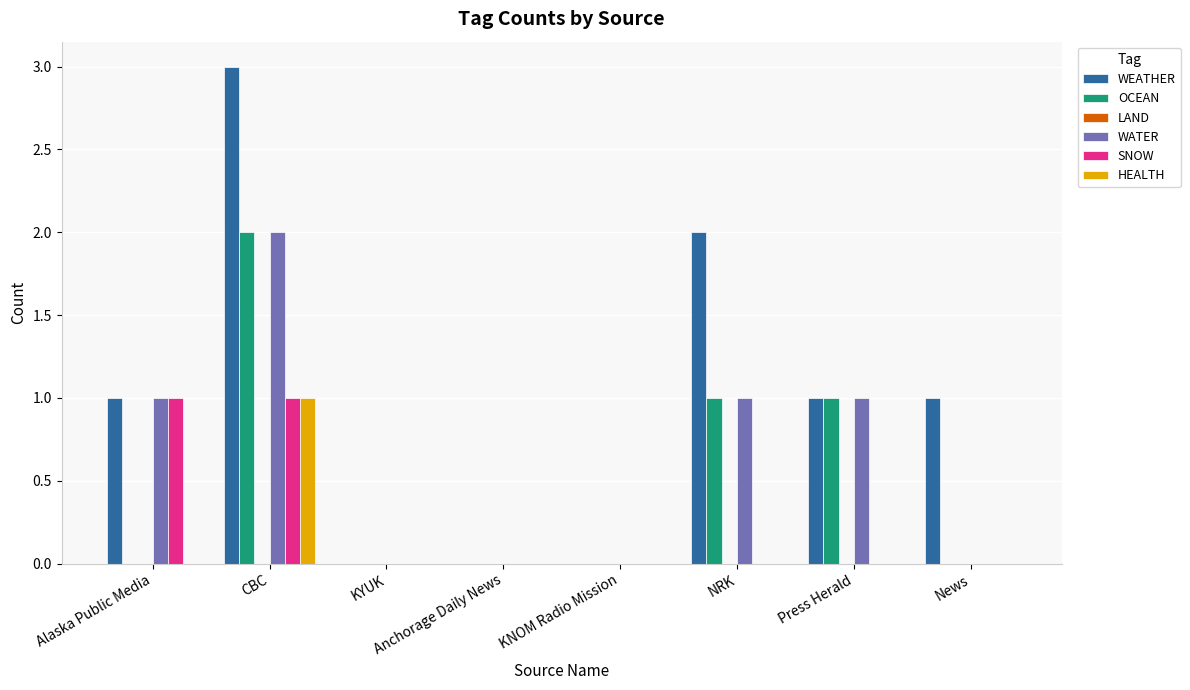

What is the greatest value displayed?

3